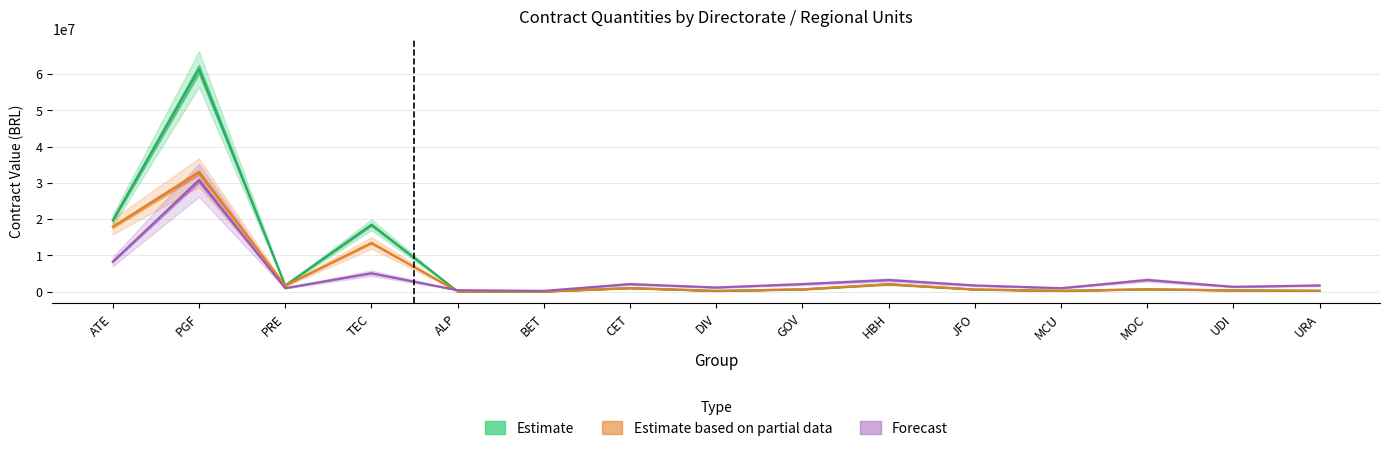

Between which two adjacent categories do Forecast and Estimate based on partial data first intersect?

TEC and ALP